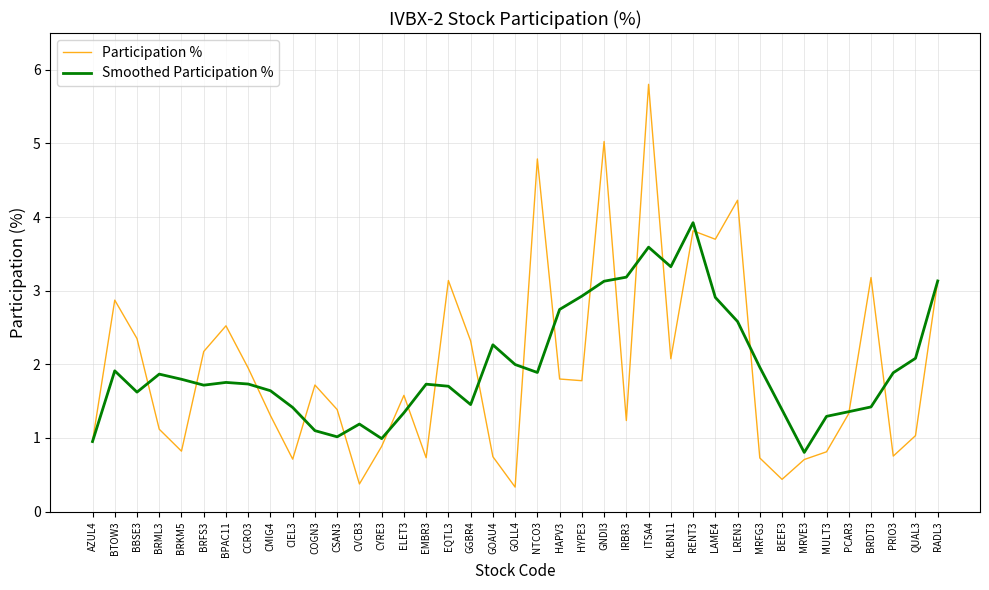

Does the chart display data point markers on the line(s)?

No